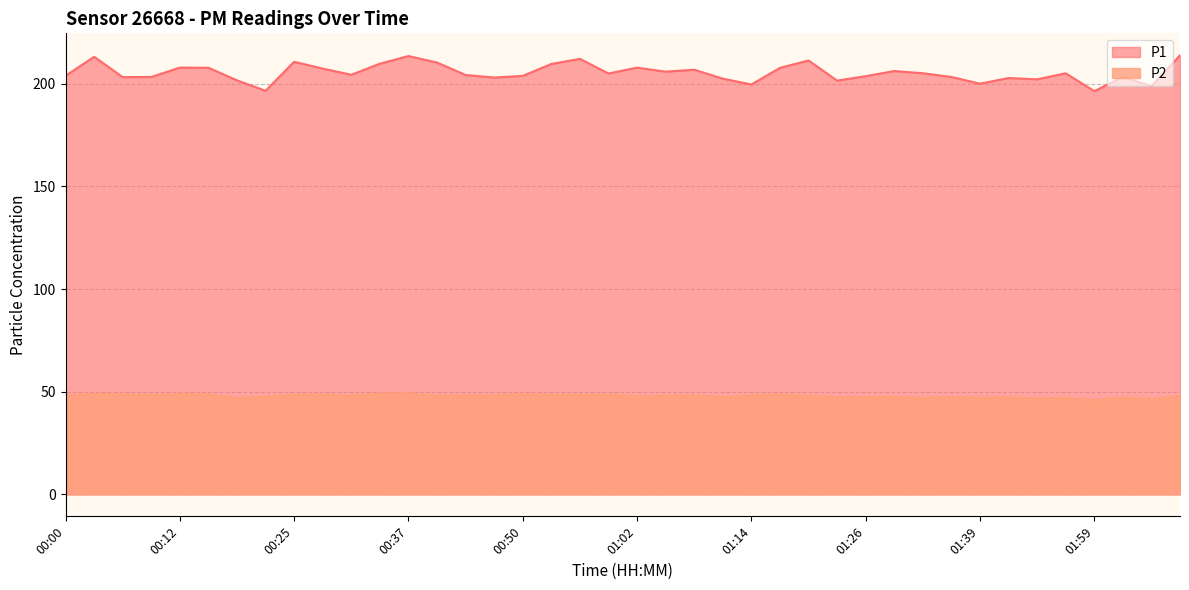

What are all the series names shown in the legend?

P1, P2